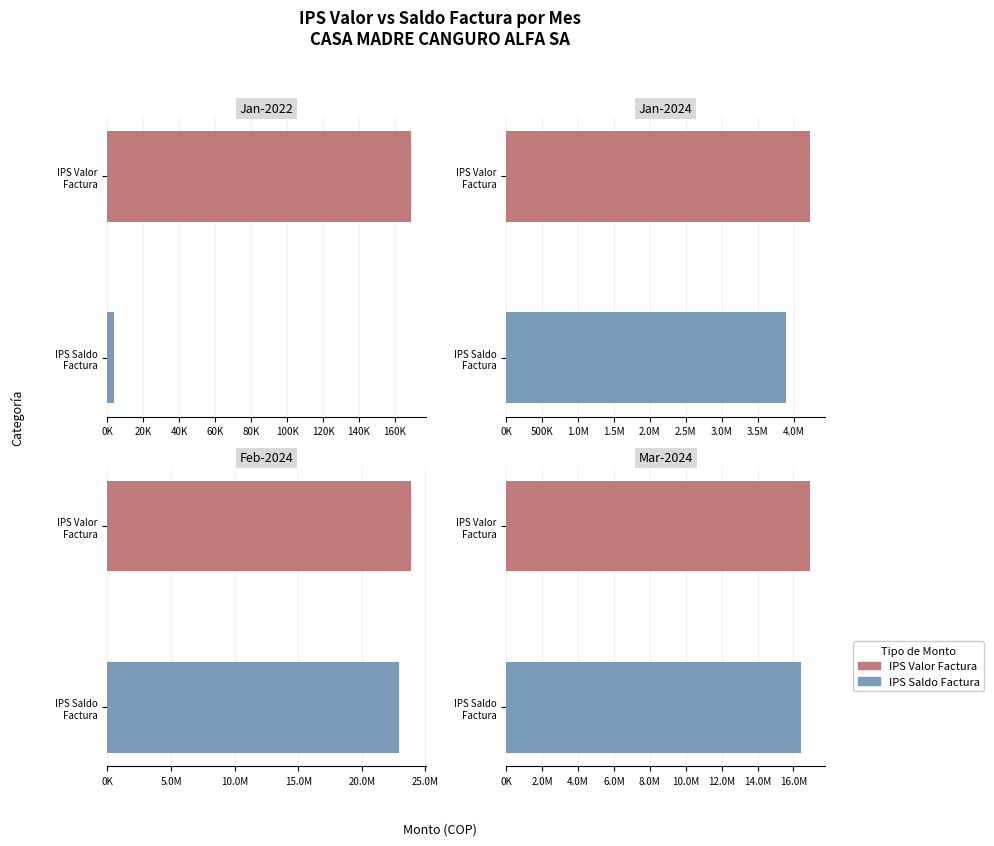

The IPS Valor Factura series shows 169000 at 5. True or false?

True